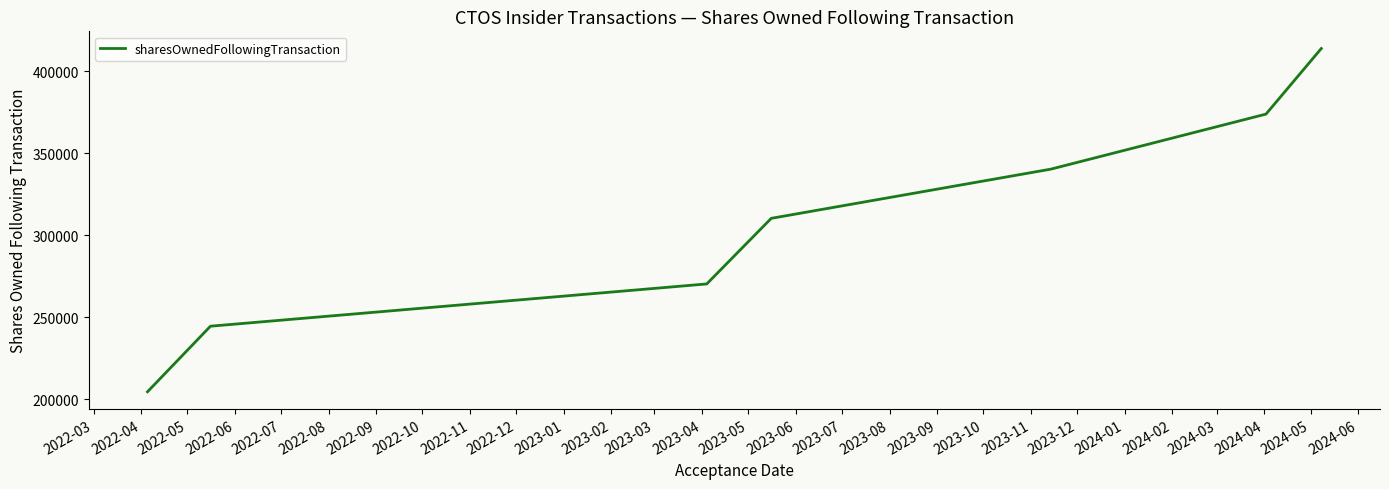

Does the chart have visible grid lines?

No